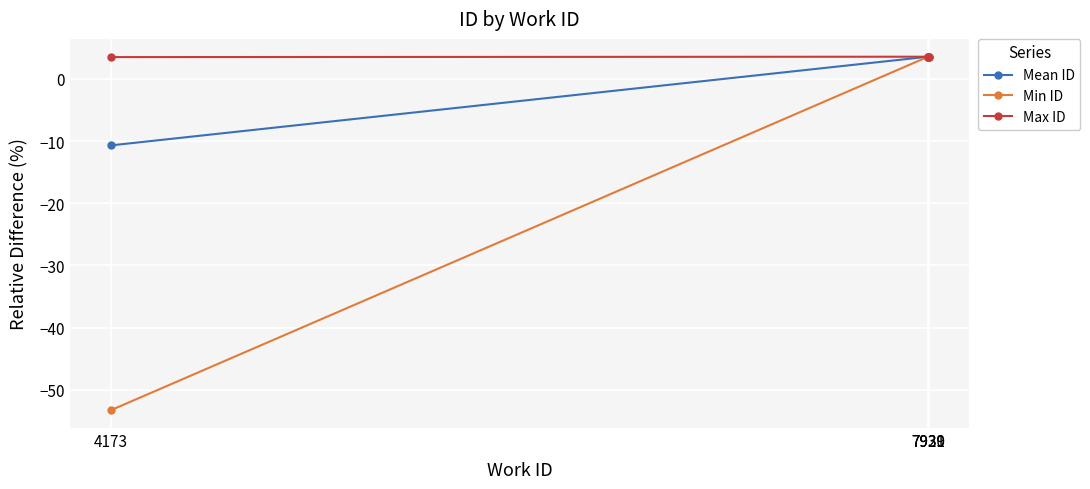

Which series has the largest range (max minus min)?

Min ID